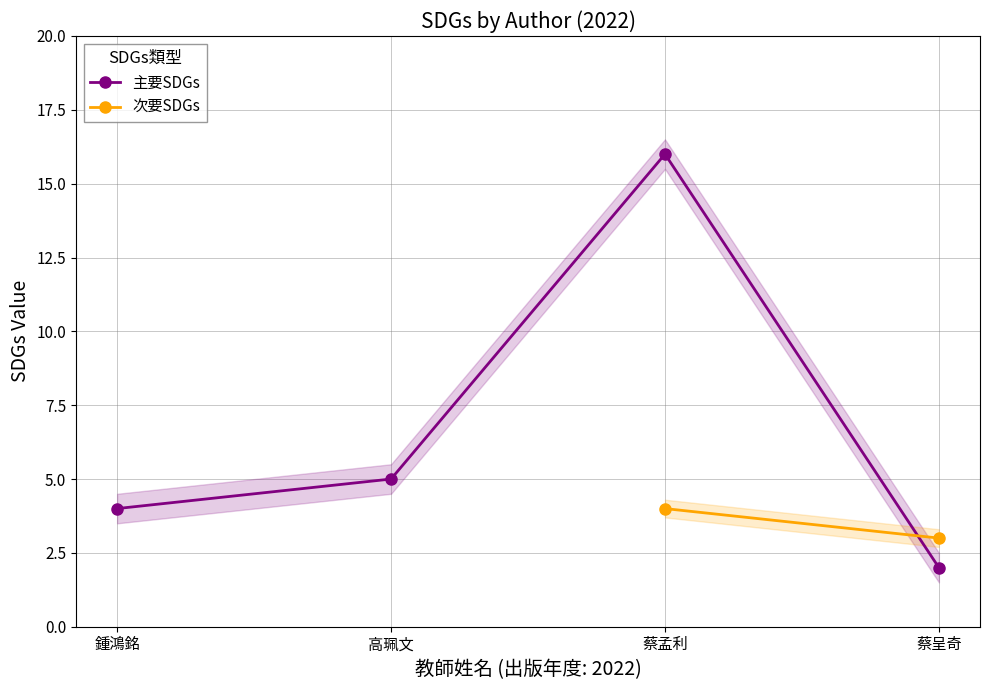

True or false: 主要SDGs and 次要SDGs cross at least once.

True